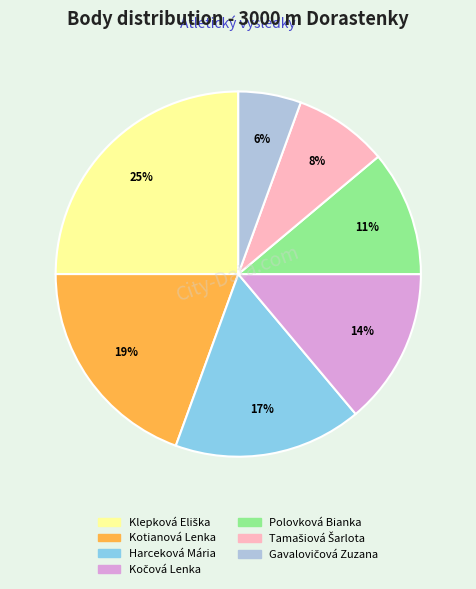

To the nearest percent, what is the difference between the largest and smallest slice percentages?

19%